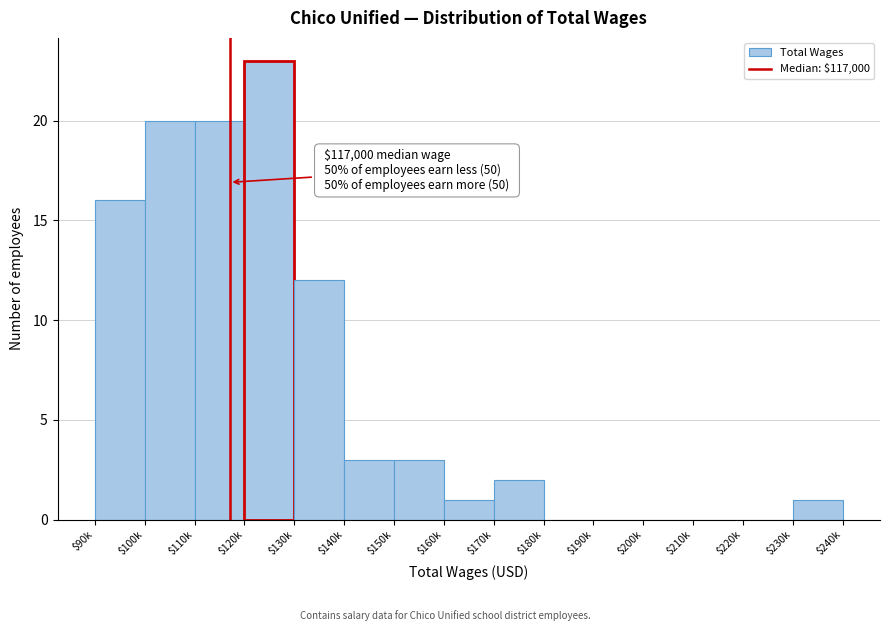

What is the sum of all values?

101